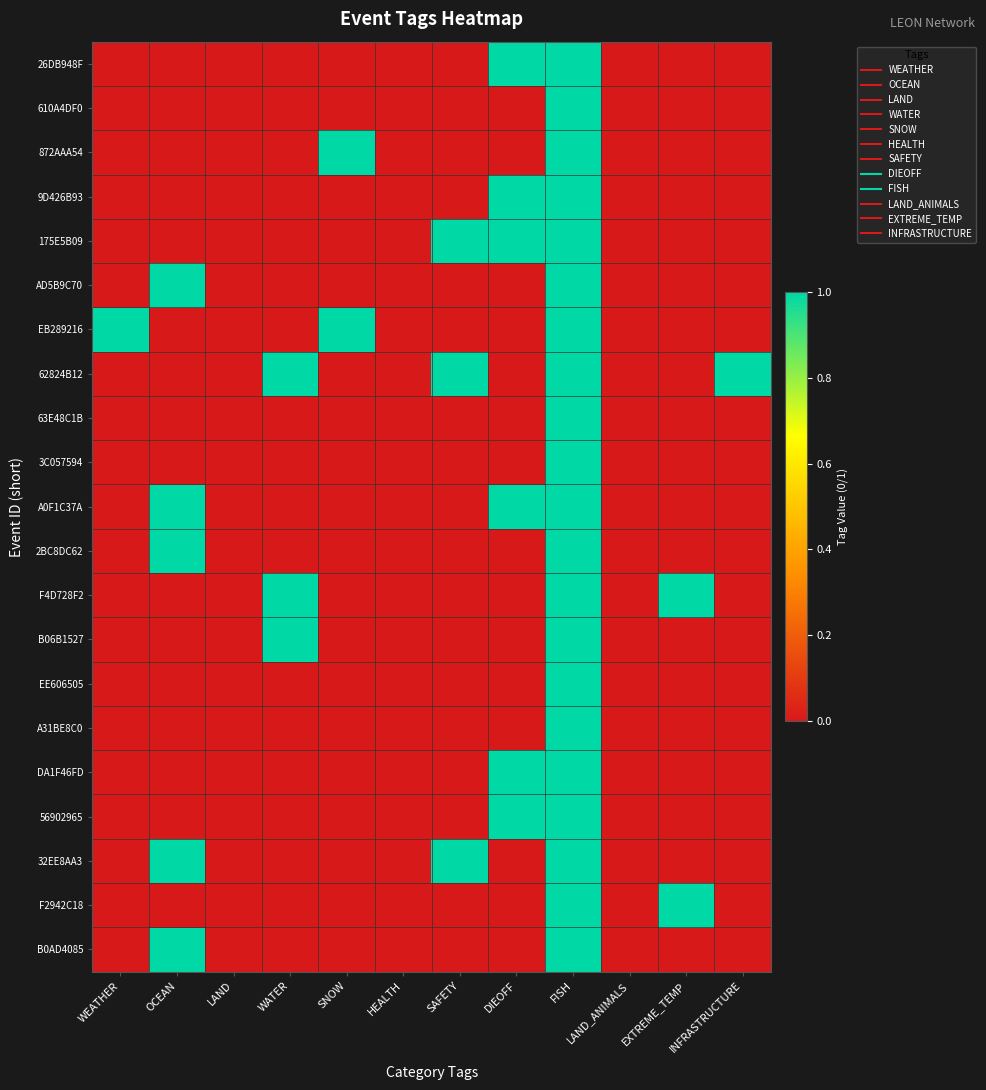

Reading left to right, list all the values displayed in this chart.

26DB948F: WEATHER=0	OCEAN=0	LAND=0	WATER=0	SNOW=0	HEALTH=0	SAFETY=0	DIEOFF=1	FISH=1	LAND_ANIMALS=0	EXTREME_TEMP=0	INFRASTRUCTURE=0
610A4DF0: WEATHER=0	OCEAN=0	LAND=0	WATER=0	SNOW=0	HEALTH=0	SAFETY=0	DIEOFF=0	FISH=1	LAND_ANIMALS=0	EXTREME_TEMP=0	INFRASTRUCTURE=0
872AAA54: WEATHER=0	OCEAN=0	LAND=0	WATER=0	SNOW=1	HEALTH=0	SAFETY=0	DIEOFF=0	FISH=1	LAND_ANIMALS=0	EXTREME_TEMP=0	INFRASTRUCTURE=0
9D426B93: WEATHER=0	OCEAN=0	LAND=0	WATER=0	SNOW=0	HEALTH=0	SAFETY=0	DIEOFF=1	FISH=1	LAND_ANIMALS=0	EXTREME_TEMP=0	INFRASTRUCTURE=0
175E5B09: WEATHER=0	OCEAN=0	LAND=0	WATER=0	SNOW=0	HEALTH=0	SAFETY=1	DIEOFF=1	FISH=1	LAND_ANIMALS=0	EXTREME_TEMP=0	INFRASTRUCTURE=0
AD5B9C70: WEATHER=0	OCEAN=1	LAND=0	WATER=0	SNOW=0	HEALTH=0	SAFETY=0	DIEOFF=0	FISH=1	LAND_ANIMALS=0	EXTREME_TEMP=0	INFRASTRUCTURE=0
EB289216: WEATHER=1	OCEAN=0	LAND=0	WATER=0	SNOW=1	HEALTH=0	SAFETY=0	DIEOFF=0	FISH=1	LAND_ANIMALS=0	EXTREME_TEMP=0	INFRASTRUCTURE=0
62824B12: WEATHER=0	OCEAN=0	LAND=0	WATER=1	SNOW=0	HEALTH=0	SAFETY=1	DIEOFF=0	FISH=1	LAND_ANIMALS=0	EXTREME_TEMP=0	INFRASTRUCTURE=1
63E48C1B: WEATHER=0	OCEAN=0	LAND=0	WATER=0	SNOW=0	HEALTH=0	SAFETY=0	DIEOFF=0	FISH=1	LAND_ANIMALS=0	EXTREME_TEMP=0	INFRASTRUCTURE=0
3C057594: WEATHER=0	OCEAN=0	LAND=0	WATER=0	SNOW=0	HEALTH=0	SAFETY=0	DIEOFF=0	FISH=1	LAND_ANIMALS=0	EXTREME_TEMP=0	INFRASTRUCTURE=0
A0F1C37A: WEATHER=0	OCEAN=1	LAND=0	WATER=0	SNOW=0	HEALTH=0	SAFETY=0	DIEOFF=1	FISH=1	LAND_ANIMALS=0	EXTREME_TEMP=0	INFRASTRUCTURE=0
2BC8DC62: WEATHER=0	OCEAN=1	LAND=0	WATER=0	SNOW=0	HEALTH=0	SAFETY=0	DIEOFF=0	FISH=1	LAND_ANIMALS=0	EXTREME_TEMP=0	INFRASTRUCTURE=0
F4D728F2: WEATHER=0	OCEAN=0	LAND=0	WATER=1	SNOW=0	HEALTH=0	SAFETY=0	DIEOFF=0	FISH=1	LAND_ANIMALS=0	EXTREME_TEMP=1	INFRASTRUCTURE=0
B06B1527: WEATHER=0	OCEAN=0	LAND=0	WATER=1	SNOW=0	HEALTH=0	SAFETY=0	DIEOFF=0	FISH=1	LAND_ANIMALS=0	EXTREME_TEMP=0	INFRASTRUCTURE=0
EE606505: WEATHER=0	OCEAN=0	LAND=0	WATER=0	SNOW=0	HEALTH=0	SAFETY=0	DIEOFF=0	FISH=1	LAND_ANIMALS=0	EXTREME_TEMP=0	INFRASTRUCTURE=0
A31BE8C0: WEATHER=0	OCEAN=0	LAND=0	WATER=0	SNOW=0	HEALTH=0	SAFETY=0	DIEOFF=0	FISH=1	LAND_ANIMALS=0	EXTREME_TEMP=0	INFRASTRUCTURE=0
DA1F46FD: WEATHER=0	OCEAN=0	LAND=0	WATER=0	SNOW=0	HEALTH=0	SAFETY=0	DIEOFF=1	FISH=1	LAND_ANIMALS=0	EXTREME_TEMP=0	INFRASTRUCTURE=0
56902965: WEATHER=0	OCEAN=0	LAND=0	WATER=0	SNOW=0	HEALTH=0	SAFETY=0	DIEOFF=1	FISH=1	LAND_ANIMALS=0	EXTREME_TEMP=0	INFRASTRUCTURE=0
32EE8AA3: WEATHER=0	OCEAN=1	LAND=0	WATER=0	SNOW=0	HEALTH=0	SAFETY=1	DIEOFF=0	FISH=1	LAND_ANIMALS=0	EXTREME_TEMP=0	INFRASTRUCTURE=0
F2942C18: WEATHER=0	OCEAN=0	LAND=0	WATER=0	SNOW=0	HEALTH=0	SAFETY=0	DIEOFF=0	FISH=1	LAND_ANIMALS=0	EXTREME_TEMP=1	INFRASTRUCTURE=0
B0AD4085: WEATHER=0	OCEAN=1	LAND=0	WATER=0	SNOW=0	HEALTH=0	SAFETY=0	DIEOFF=0	FISH=1	LAND_ANIMALS=0	EXTREME_TEMP=0	INFRASTRUCTURE=0